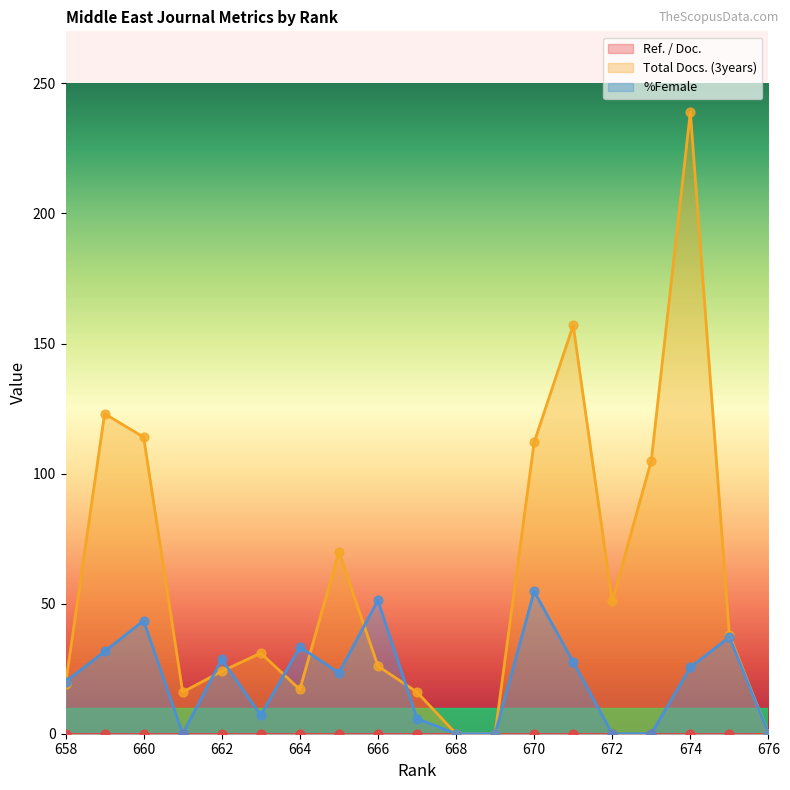

At which category is the sum across all series the highest?

674